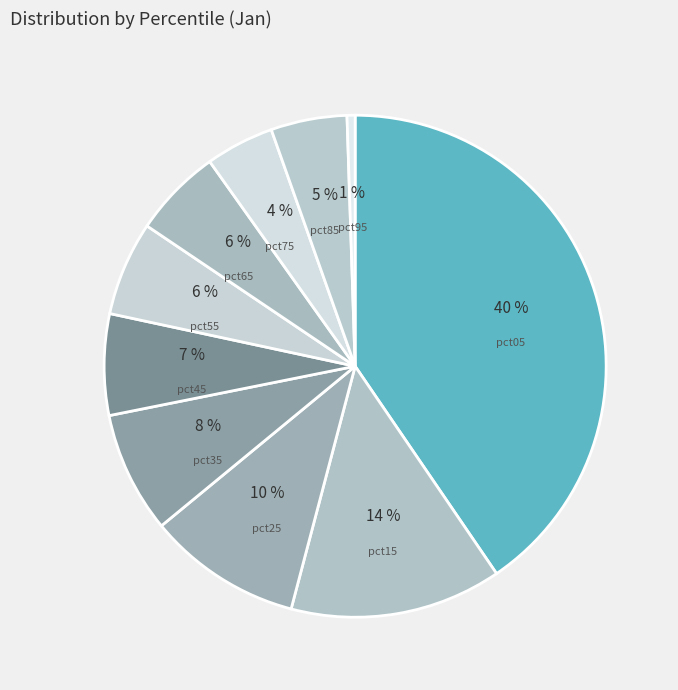

To the nearest percent, what percentage of the pie is pct65?

6%